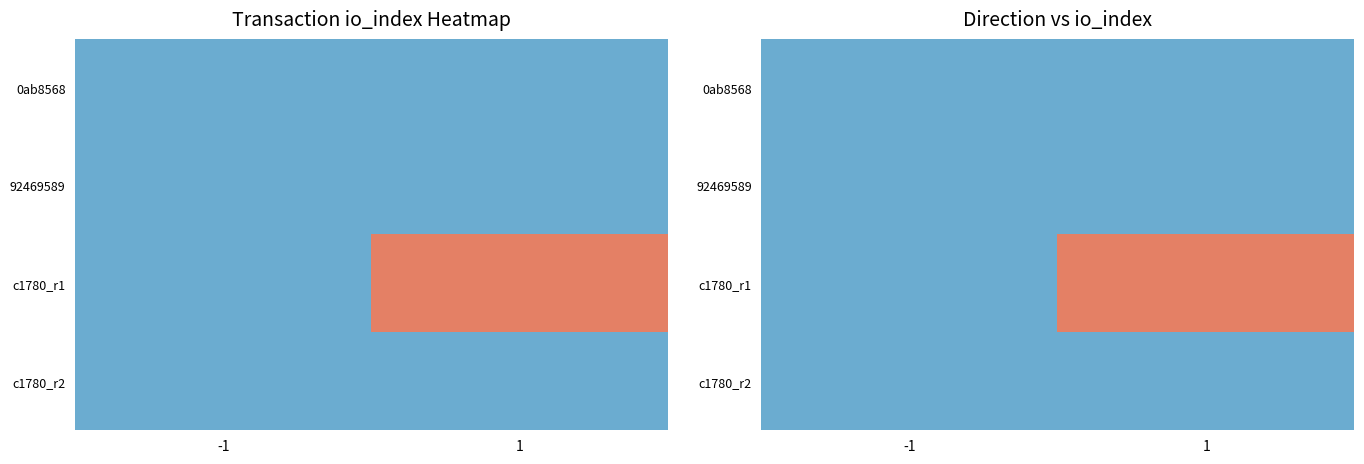

Which label corresponds to the smallest value in the chart?

-1